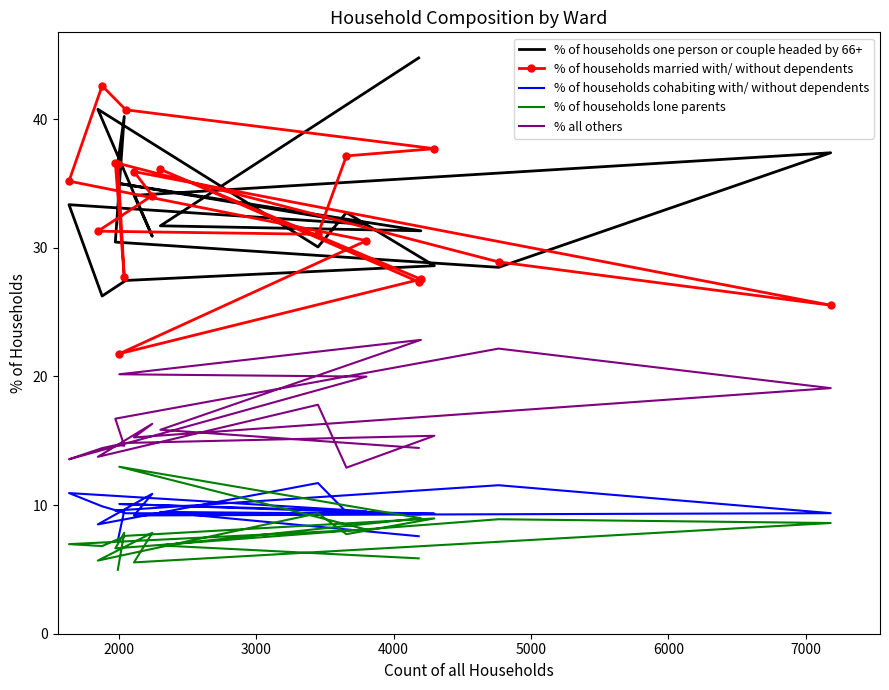

Reading left to right, what are all the values shown in this chart?

% of households one person or couple headed by 66+: 36.6	40.2	30.4	28.5	37.4	34.1	30.9	40.8	30.1	32.7	28.6	27.5	26.3	33.4	31.8	35.0	31.3	31.7	44.8
% of households married with/ without dependents: 36.5	27.8	36.6	28.9	25.5	35.9	34.1	31.3	31.1	37.1	37.7	40.7	42.6	35.2	30.6	21.8	27.6	36.1	27.4
% of households cohabiting with/ without dependents: 7.2	9.6	9.6	11.5	9.4	9.2	10.9	8.5	11.7	9.5	9.3	9.4	9.9	10.9	9.5	10.1	9.3	9.5	7.6
% of households lone parents: 5.0	7.8	6.6	8.9	8.6	5.5	7.8	5.7	9.4	7.7	9.0	7.6	6.8	7.0	8.1	13.0	9.0	6.9	5.9
% all others: 14.7	14.6	16.7	22.2	19.1	15.3	16.3	13.8	17.8	12.9	15.4	14.8	14.4	13.6	20.0	20.2	22.8	15.9	14.4